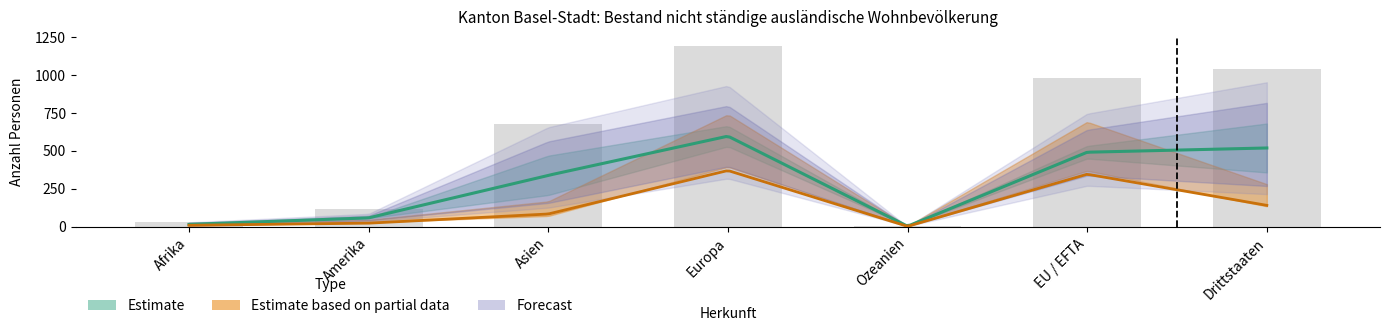

Read the value at Amerika, to the nearest 10.

120